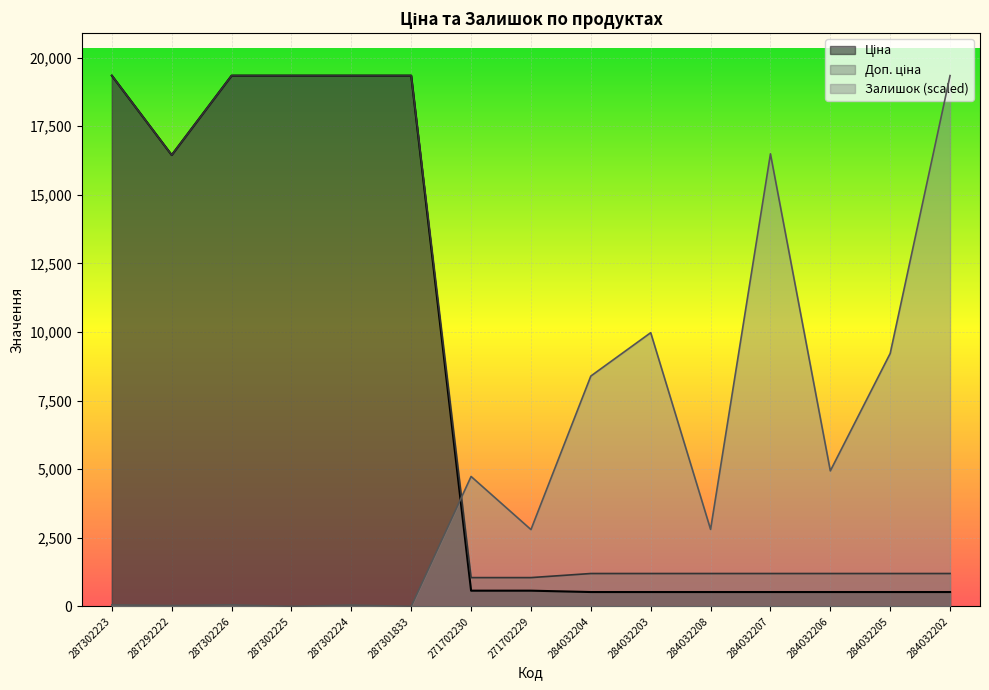

Reading left to right, extract all data points from this chart.

Ціна: 287302223=19343.1	287292222=16448.2	287302226=19343.1	287302225=19343.1	287302224=19343.1	287301833=19343.1	271702230=571.6	271702229=571.6	284032204=522.2	284032203=522.2	284032208=522.2	284032207=522.2	284032206=522.2	284032205=522.2	284032202=522.2
Доп. ціна: 287302223=19343.1	287292222=16448.2	287302226=19343.1	287302225=19343.1	287302224=19343.1	287301833=19343.1	271702230=1048.0	271702229=1048.0	284032204=1197.0	284032203=1197.0	284032208=1197.0	284032207=1197.0	284032206=1197.0	284032205=1197.0	284032202=1197.0
Залишок: 287302223=52.9	287292222=30.2	287302226=52.9	287302225=0.0	287302224=45.4	287301833=0.0	271702230=4733.7	271702229=2797.9	284032204=8393.6	284032203=9974.0	284032208=2805.4	284032207=16492.3	284032206=4937.8	284032205=9217.8	284032202=19343.1